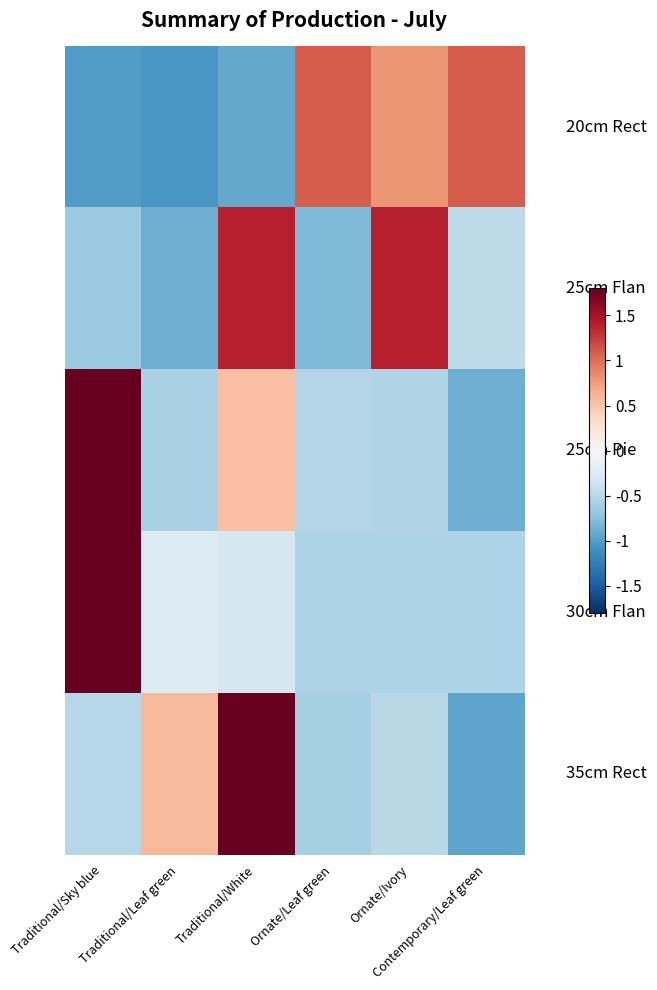

What is the total value across all series at Traditional/White?

2.7